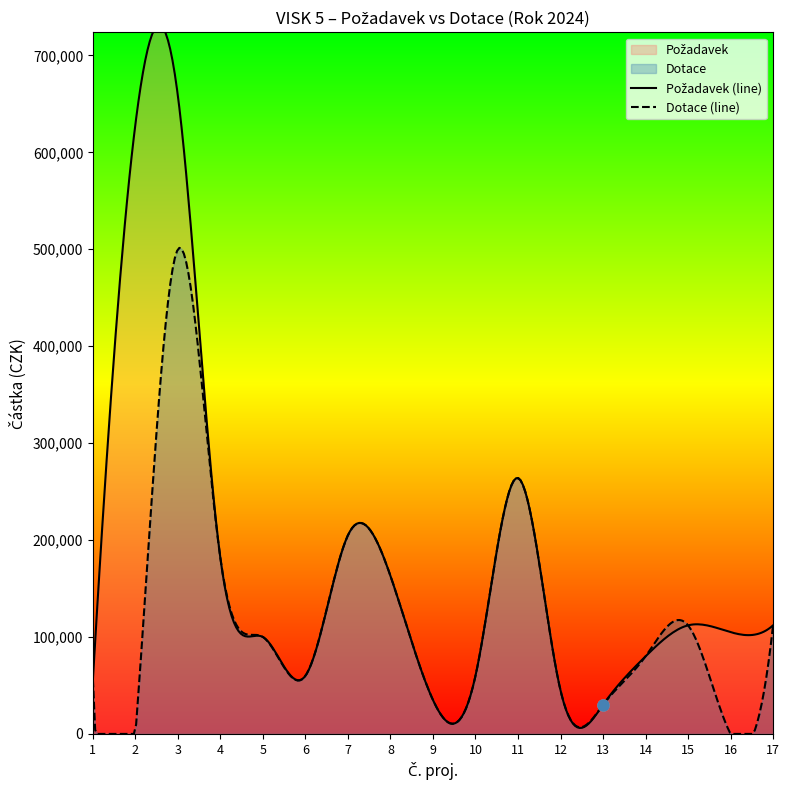

What are all the series names shown in the legend?

Požadavek, Dotace